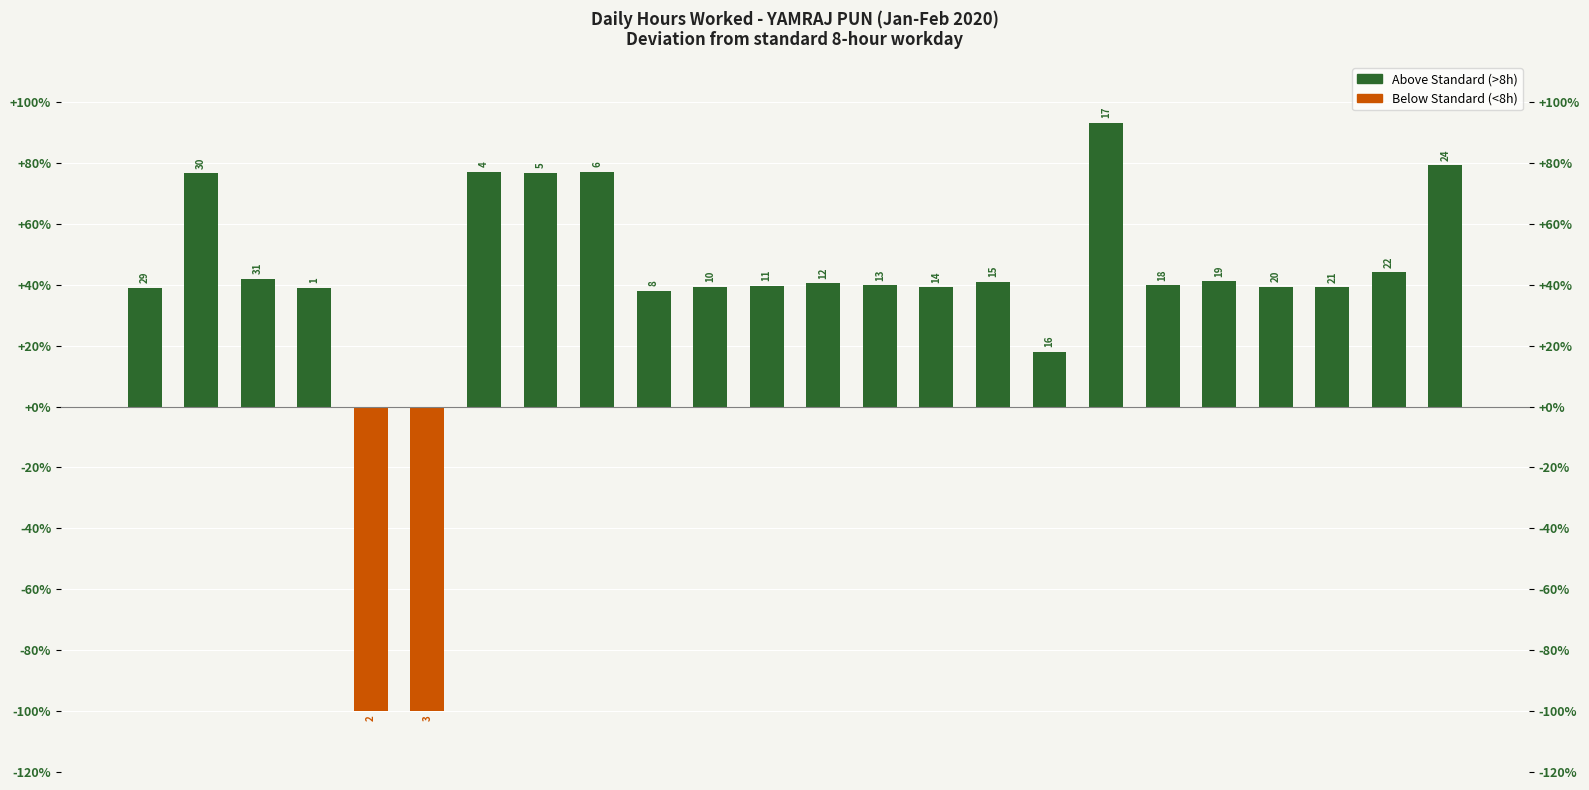

Are the bars horizontal?

No